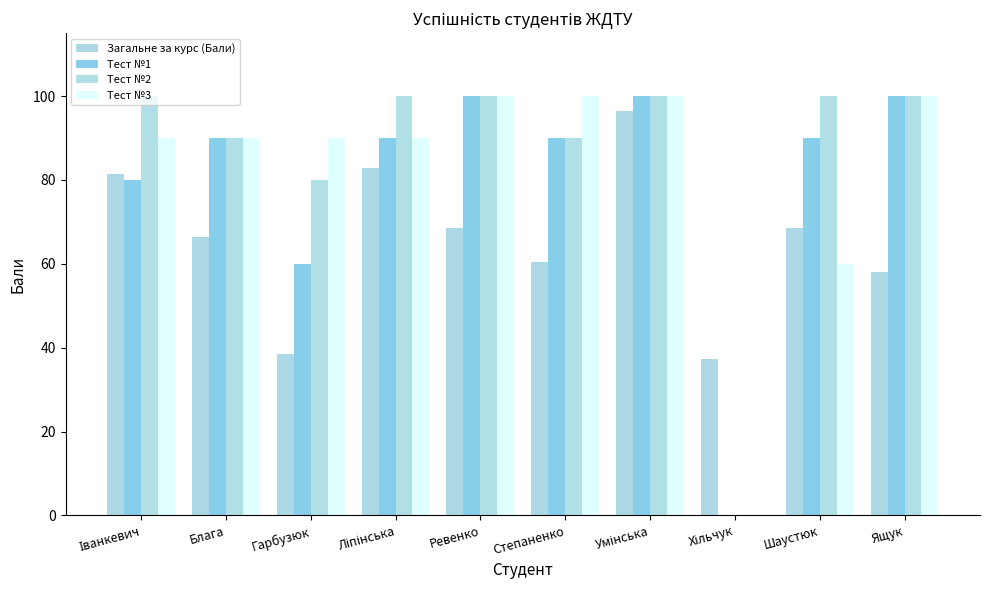

How many data points in Загальне за курс (Бали) are above 68?

5